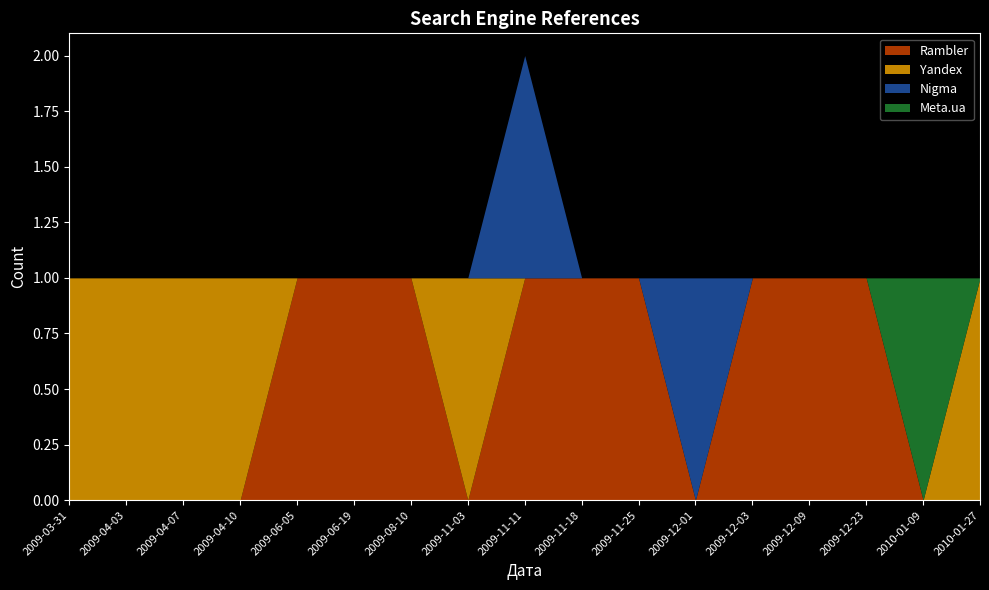

Where is the first local maximum for Meta.ua?

2010-01-09